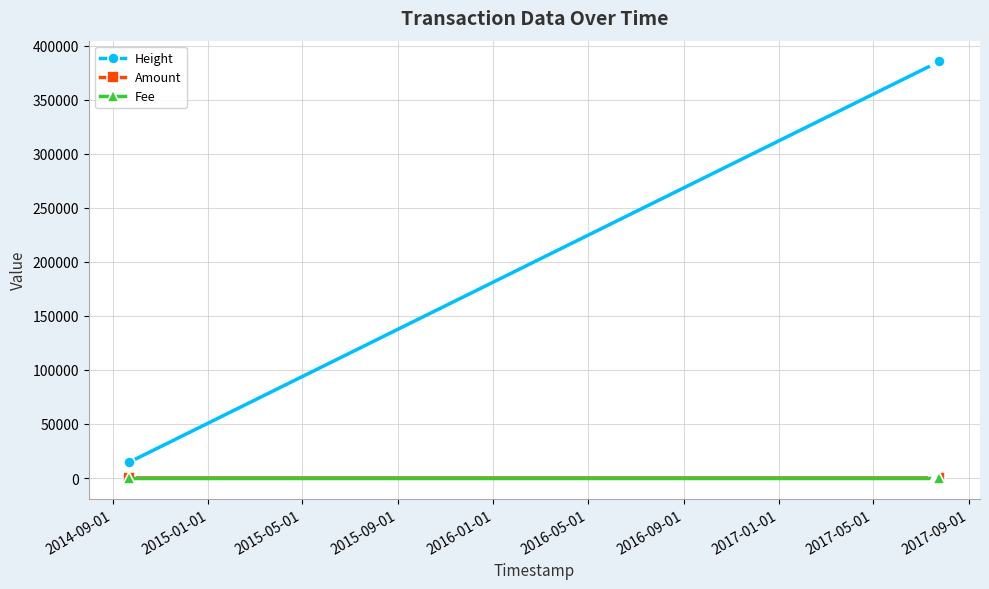

True or false: Height and Fee cross at least once.

False